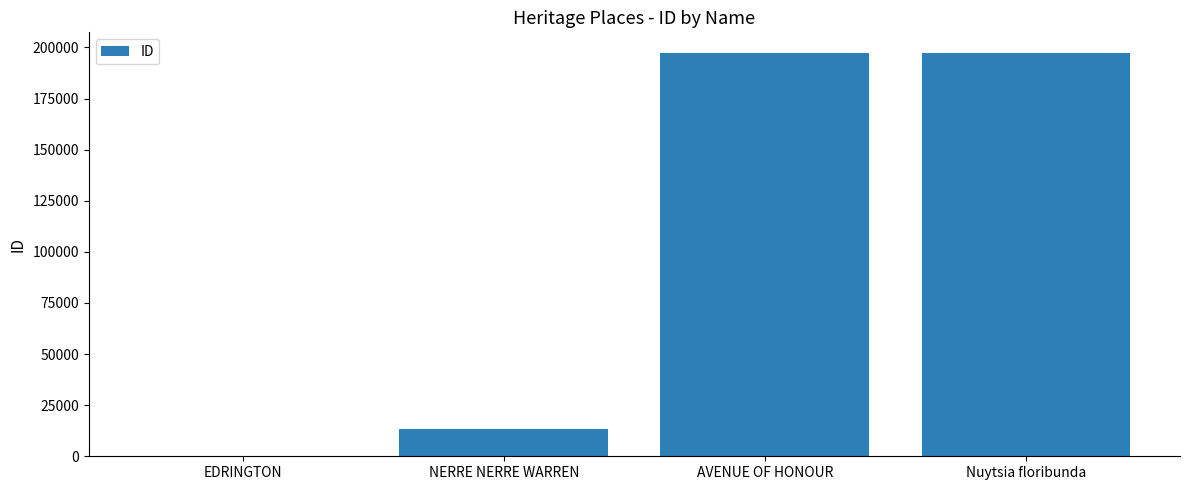

How many series are shown in this chart?

1